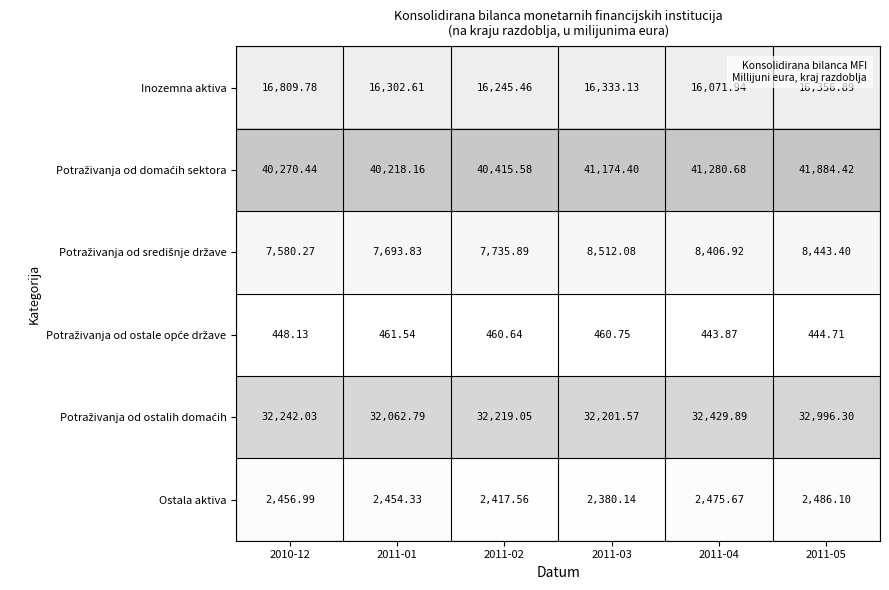

How many series are shown in this chart?

6